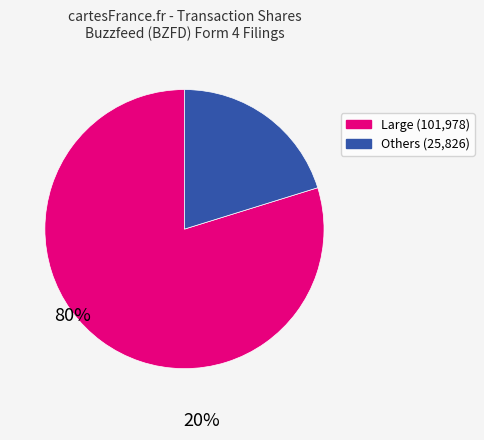

Does any single category account for the majority?

Yes